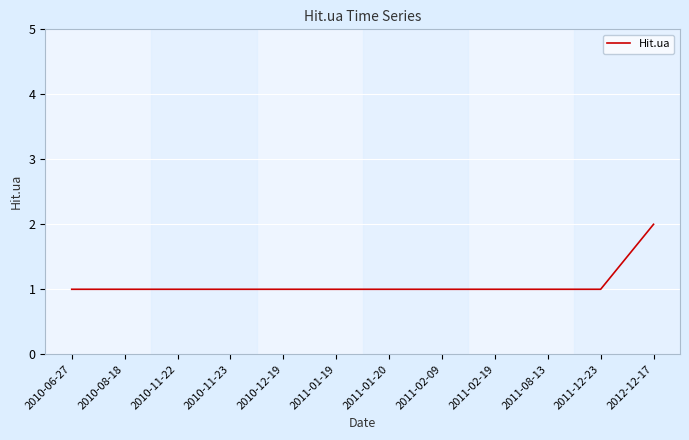

Count the number of data series in this chart.

1